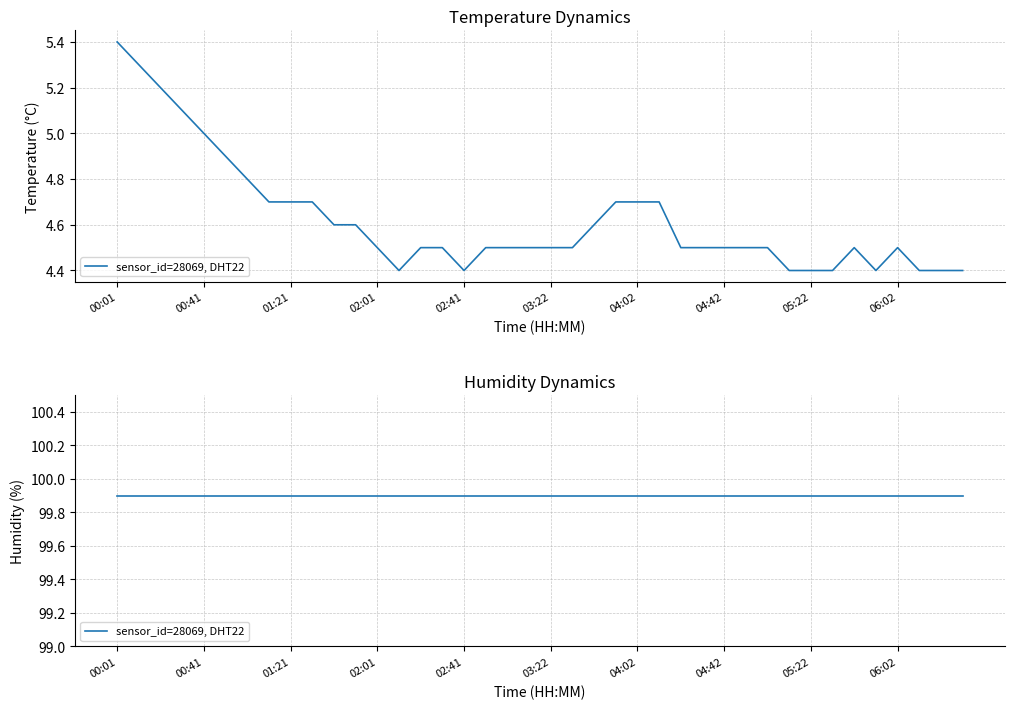

Reading left to right, extract all data points from this chart.

00:01=5.4	00:11=5.3	00:21=5.2	00:31=5.1	00:41=5.0	00:51=4.9	01:01=4.8	01:11=4.7	01:21=4.7	01:31=4.7	01:41=4.6	01:51=4.6	02:01=4.5	02:11=4.4	02:21=4.5	02:31=4.5	02:41=4.4	02:51=4.5	03:02=4.5	03:12=4.5	03:22=4.5	03:32=4.5	03:42=4.6	03:52=4.7	04:02=4.7	04:12=4.7	04:22=4.5	04:32=4.5	04:42=4.5	04:52=4.5	05:02=4.5	05:12=4.4	05:22=4.4	05:32=4.4	05:42=4.5	05:52=4.4	06:02=4.5	06:12=4.4	06:22=4.4	06:32=4.4